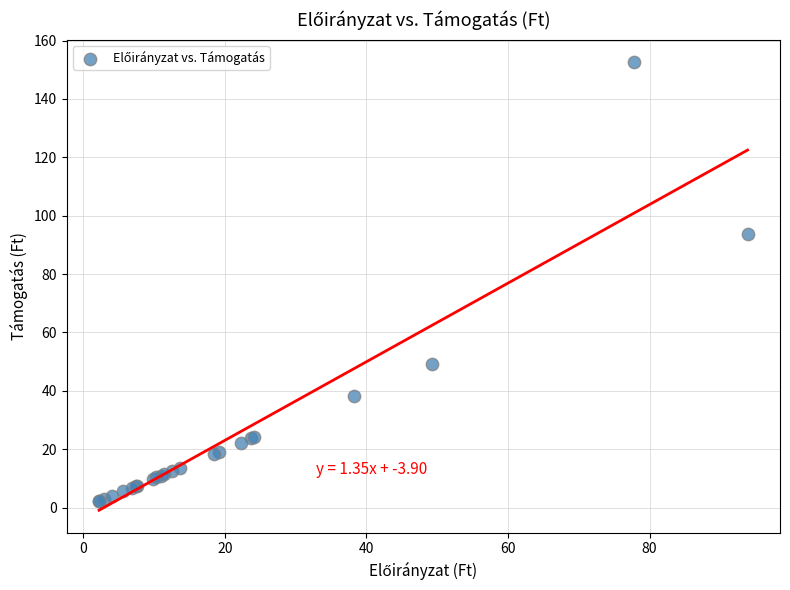

What Y value in the scatter plot is closest to 77?

93.8